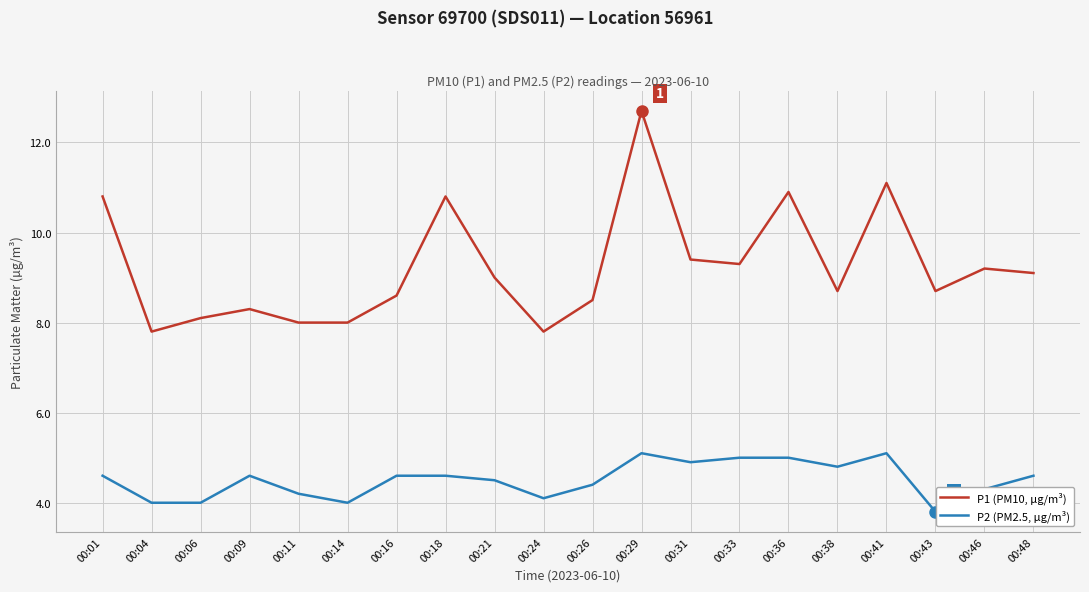

Which series has the largest total across all categories?

P1 (PM10, µg/m³)